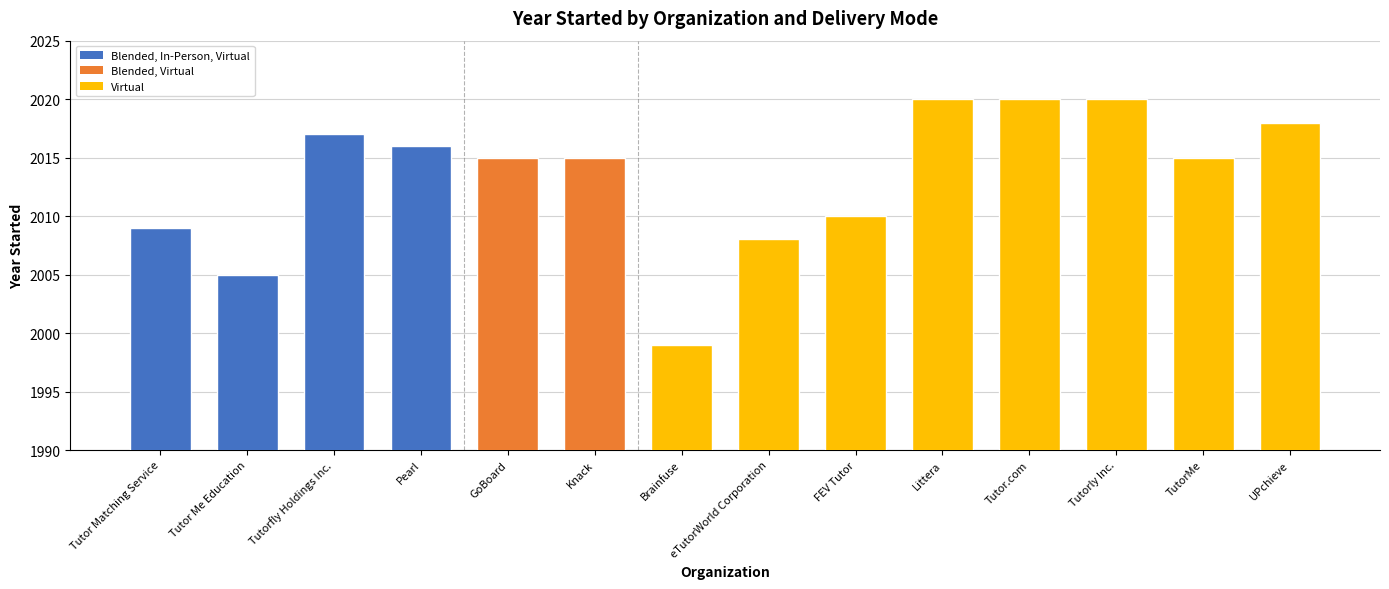

True or false: the data shows 2015 at Knack.

True